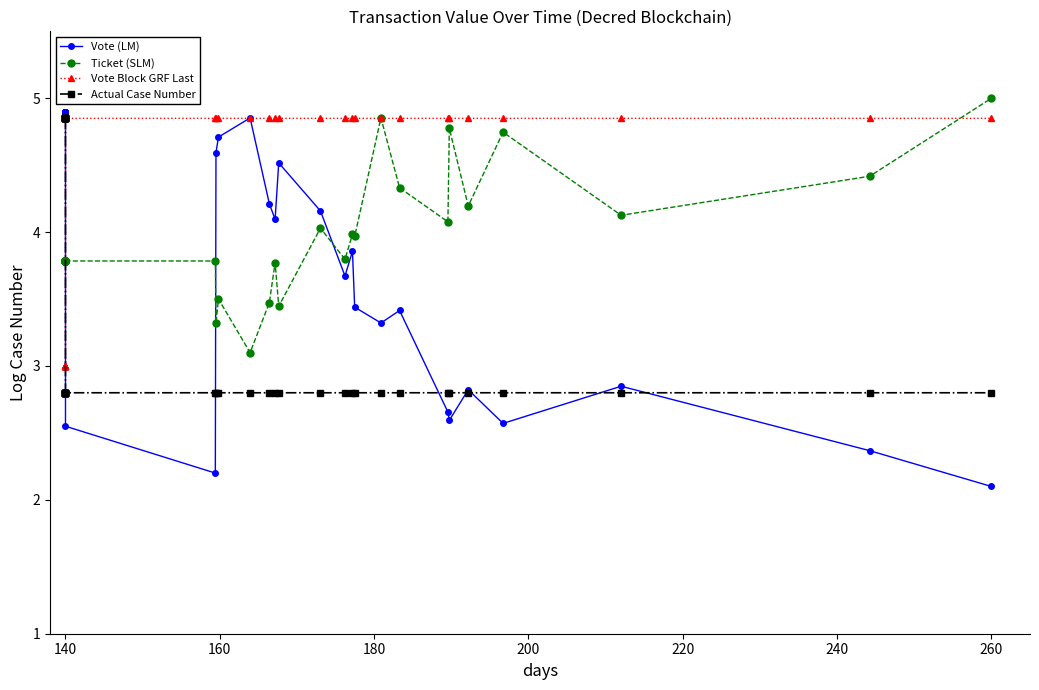

The value of Vote Block GRF Last at 10 is 8.2. True or false?

False